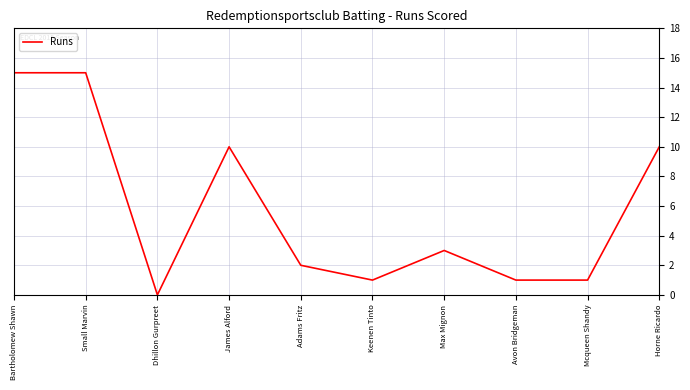

What is the difference between the maximum and minimum values?

15